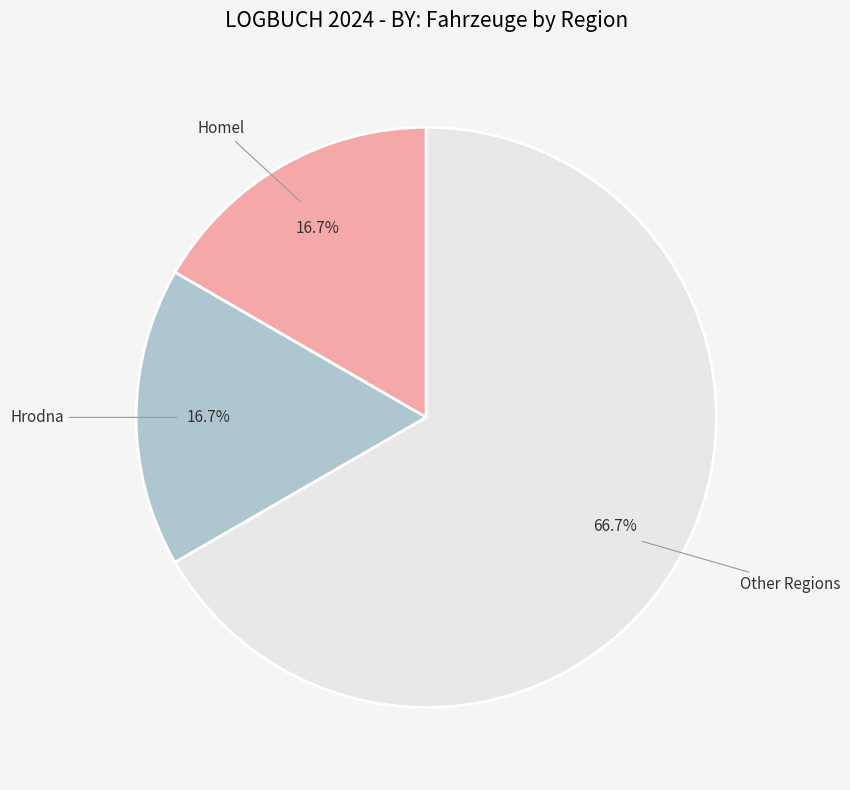

Is there a majority slice in this chart?

Yes